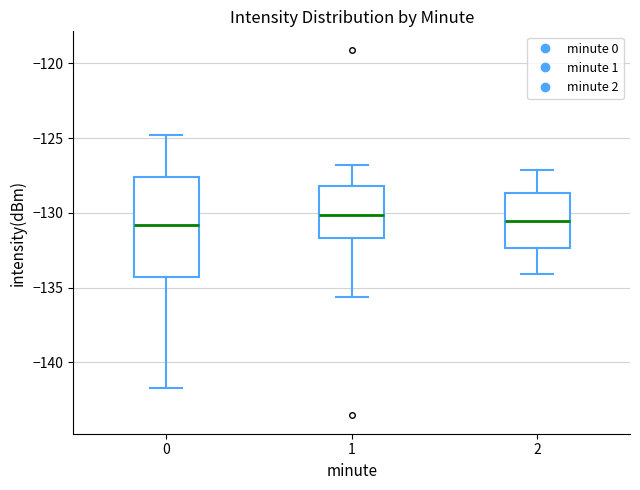

Where does the upper whisker of the box at x = 0 end on the y-axis? The values are not printed on the chart, so give them approximately, as read against the axis.

-125.0